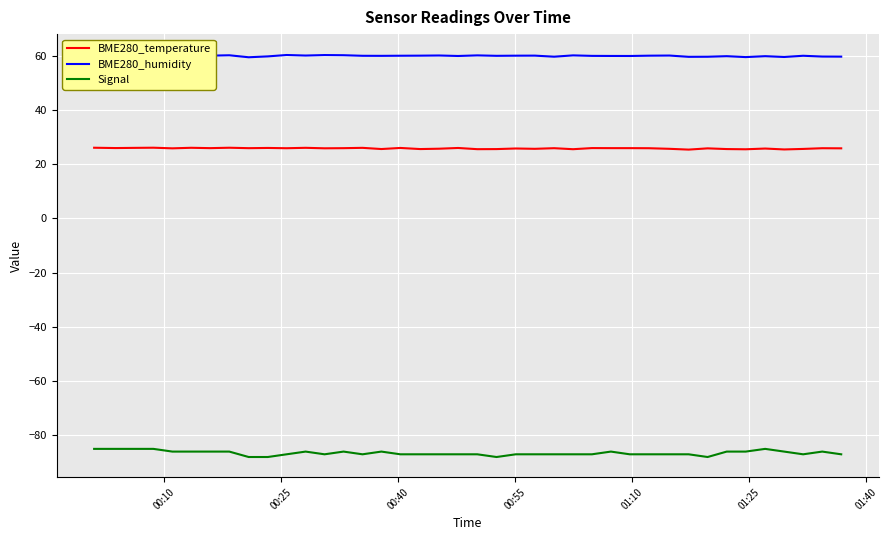

At how many categories does at least one series exceed -16?

40